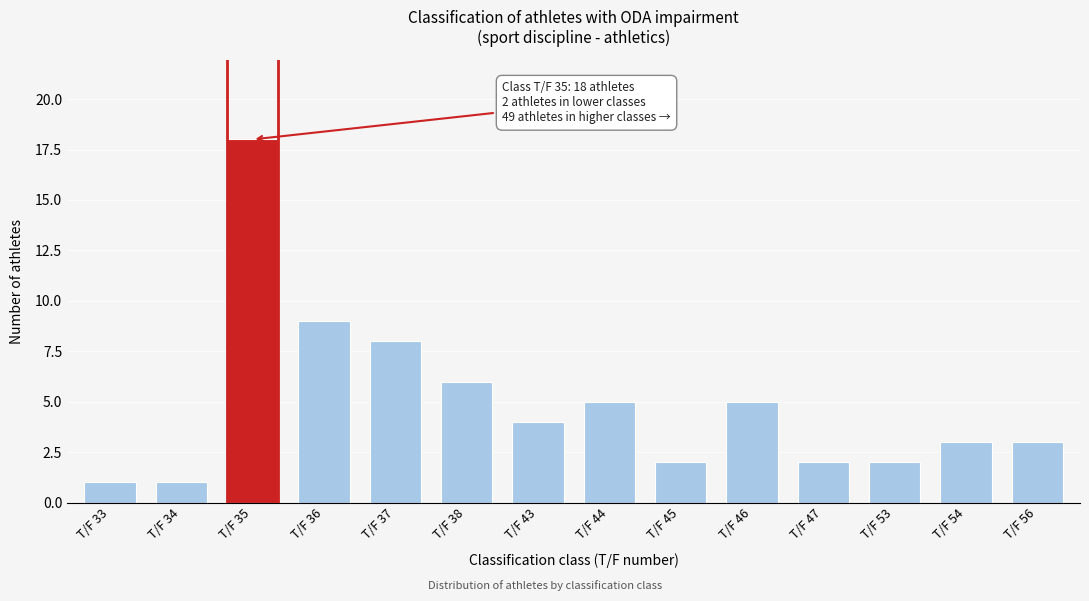

Reading right to left, list all the values displayed in this chart.

3	3	2	2	5	2	5	4	6	8	9	18	1	1